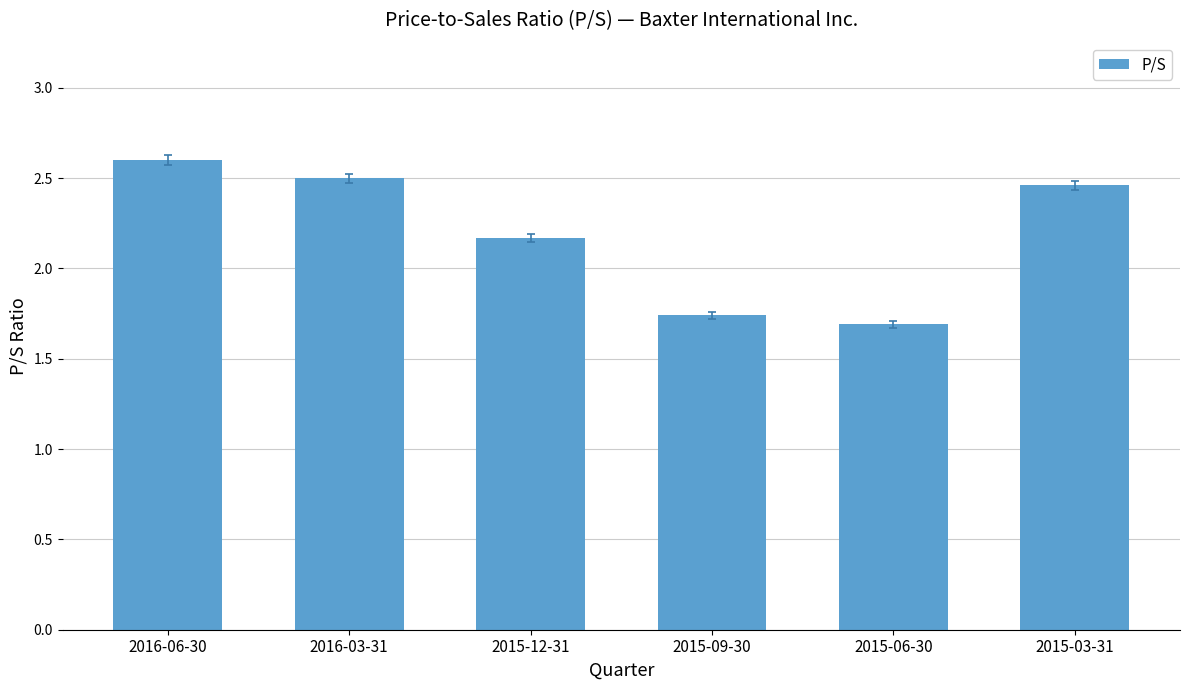

What is the greatest value displayed?

2.6